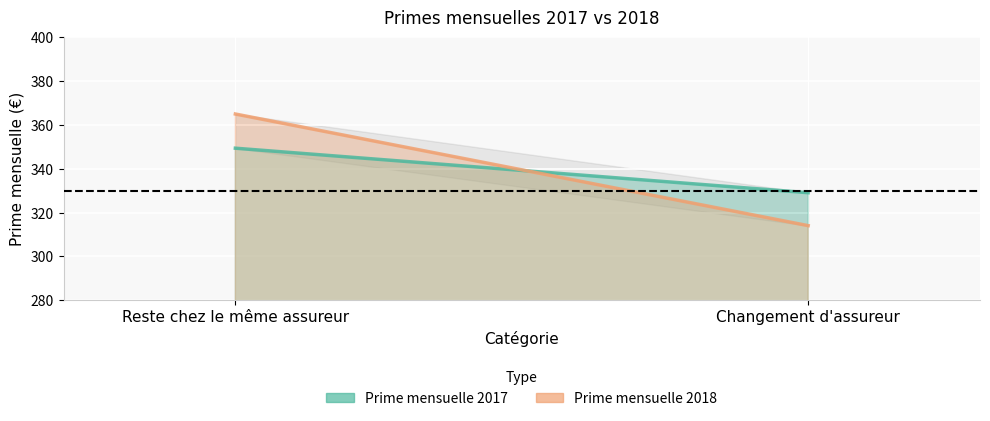

Rank the series by their maximum value, from highest to lowest.

Prime mensuelle 2018, Prime mensuelle 2017